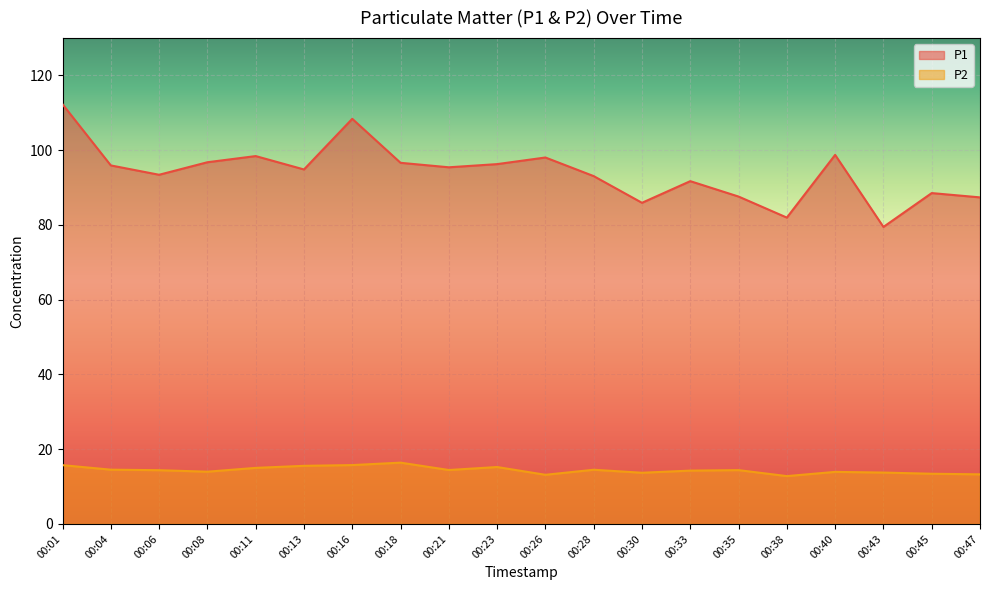

How many lines are shown in the chart?

2